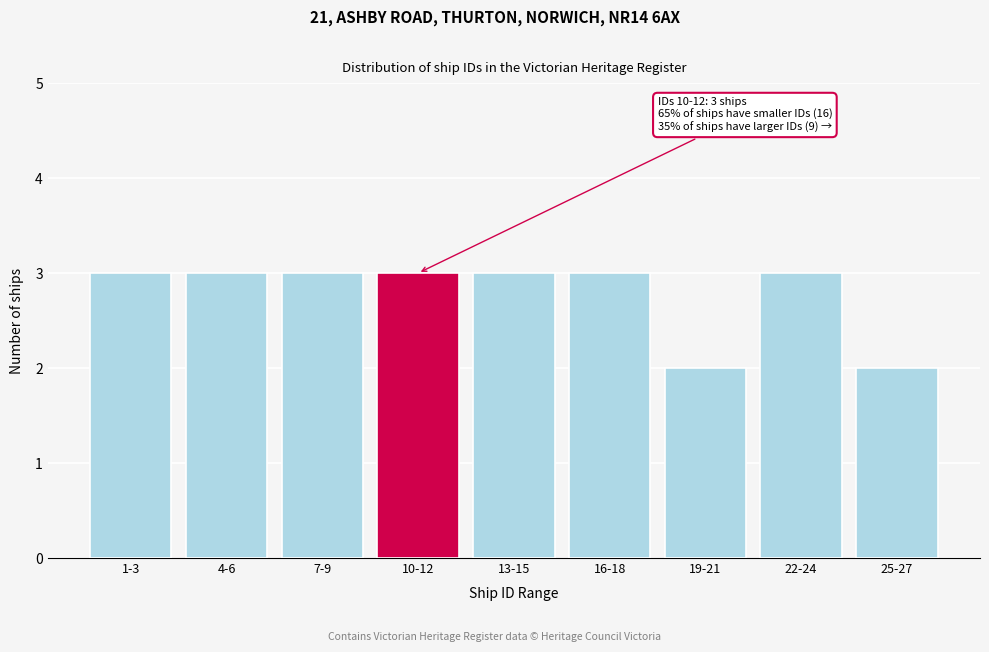

Reading left to right, list all the values displayed in this chart.

3	3	3	3	3	3	2	3	2